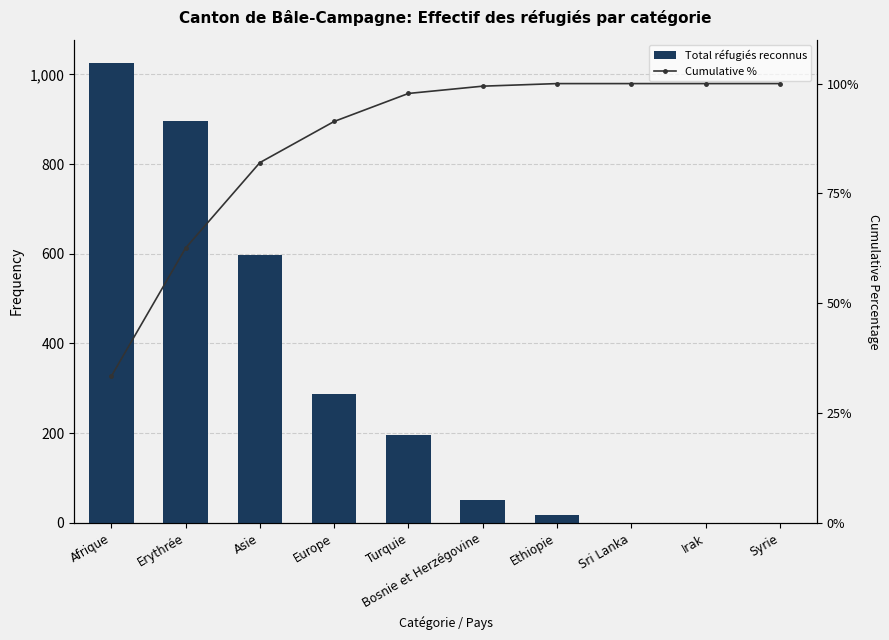

At which label is Total réfugiés reconnus closest to 513?

Asie